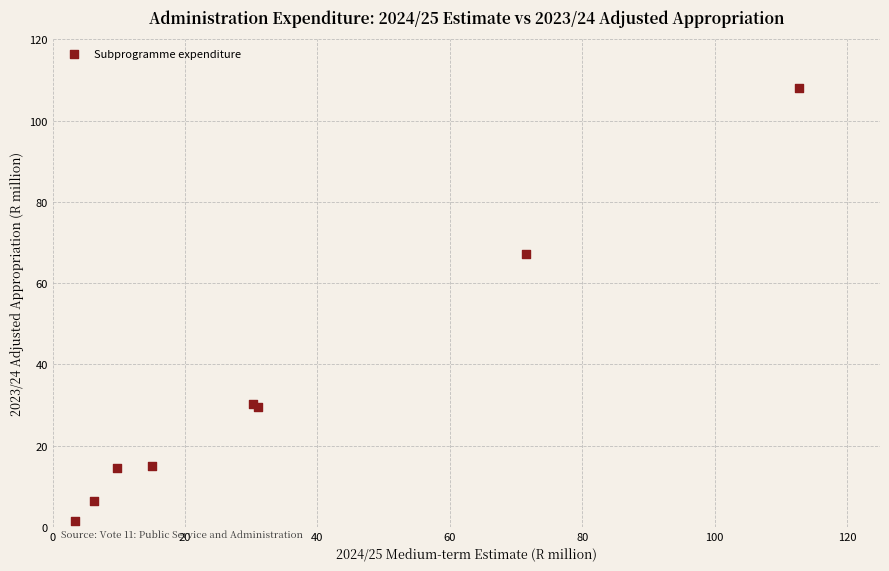

What Y value in the scatter plot is closest to 54?

67.1